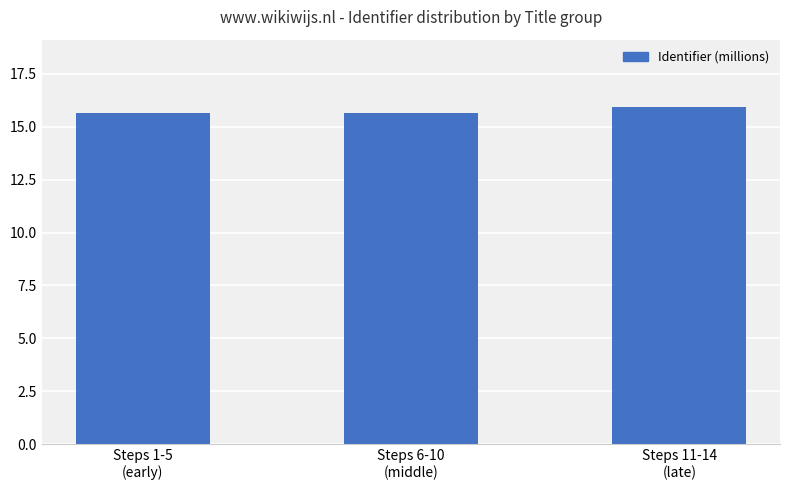

Does the chart contain stacked bars?

No